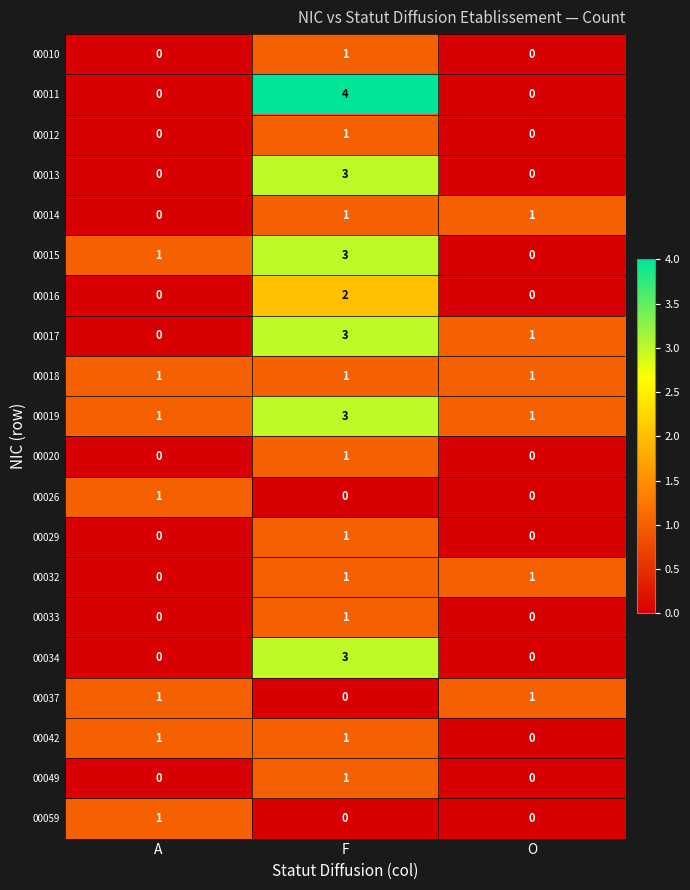

What is the total value across all series at O?

6